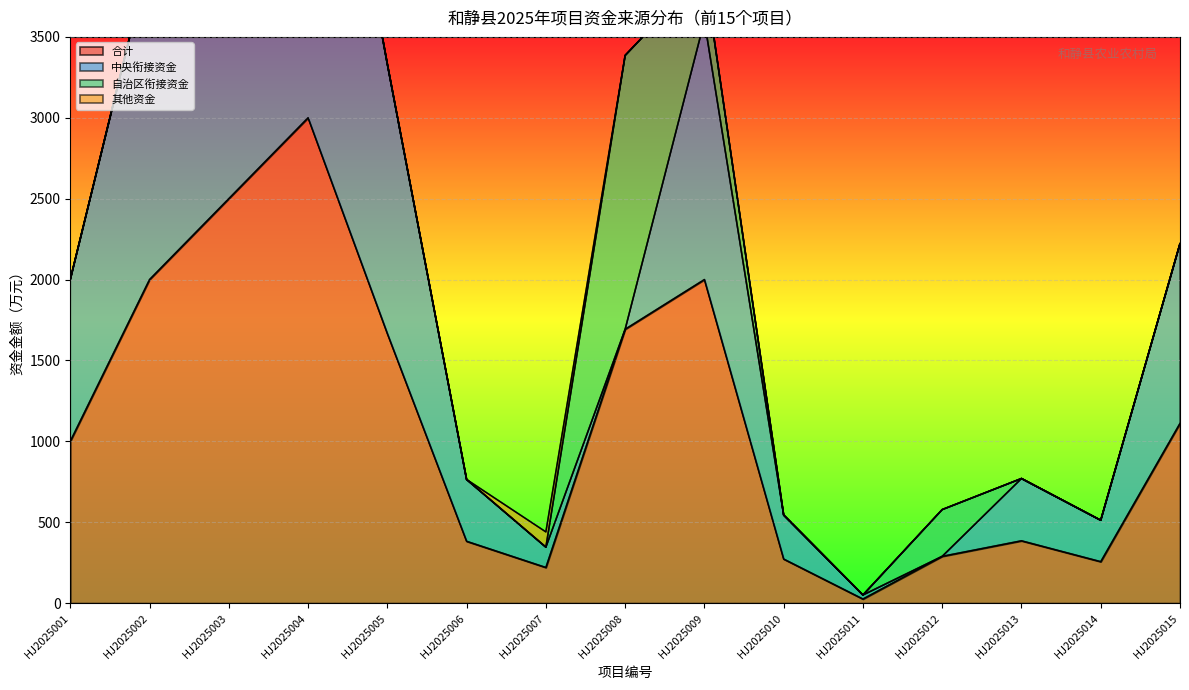

The 合计 series shows 289.0 at HJ2025012. True or false?

True